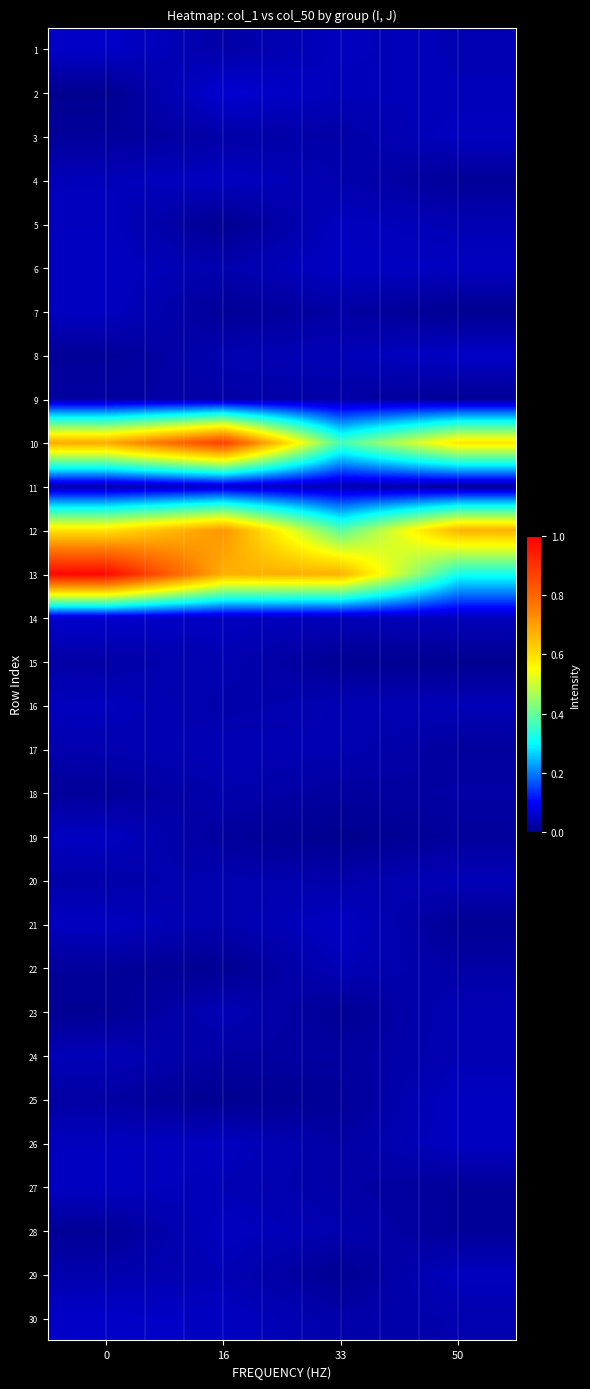

Reading right to left, what are all the values shown in this chart?

1: 50=0.0	33=0.0	16=0.0	0=0.1
2: 50=0.0	33=0.0	16=0.1	0=0.0
3: 50=0.0	33=0.0	16=0.0	0=0.0
4: 50=0.0	33=0.0	16=0.0	0=0.0
5: 50=0.0	33=0.0	16=0.0	0=0.0
6: 50=0.0	33=0.0	16=0.0	0=0.0
7: 50=0.0	33=0.0	16=0.0	0=0.0
8: 50=0.1	33=0.0	16=0.0	0=0.0
9: 50=0.0	33=0.0	16=0.0	0=0.0
10: 50=0.6	33=0.4	16=0.9	0=0.7
11: 50=0.0	33=0.0	16=0.1	0=0.0
12: 50=0.7	33=0.4	16=0.7	0=0.6
13: 50=0.3	33=0.7	16=0.7	0=1.0
14: 50=0.0	33=0.0	16=0.0	0=0.1
15: 50=0.0	33=0.0	16=0.0	0=0.0
16: 50=0.0	33=0.0	16=0.0	0=0.0
17: 50=0.0	33=0.0	16=0.0	0=0.0
18: 50=0.0	33=0.0	16=0.0	0=0.0
19: 50=0.0	33=0.0	16=0.0	0=0.0
20: 50=0.0	33=0.0	16=0.0	0=0.0
21: 50=0.0	33=0.0	16=0.0	0=0.0
22: 50=0.0	33=0.0	16=0.0	0=0.0
23: 50=0.0	33=0.0	16=0.0	0=0.0
24: 50=0.0	33=0.0	16=0.0	0=0.0
25: 50=0.1	33=0.0	16=0.0	0=0.0
26: 50=0.0	33=0.0	16=0.0	0=0.0
27: 50=0.0	33=0.0	16=0.0	0=0.1
28: 50=0.0	33=0.0	16=0.0	0=0.0
29: 50=0.0	33=0.0	16=0.0	0=0.0
30: 50=0.0	33=0.0	16=0.0	0=0.1